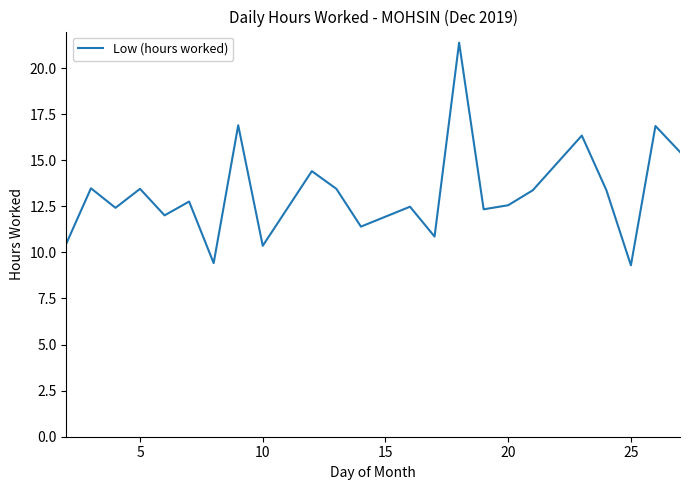

Is this an area chart (filled region under the line)?

No